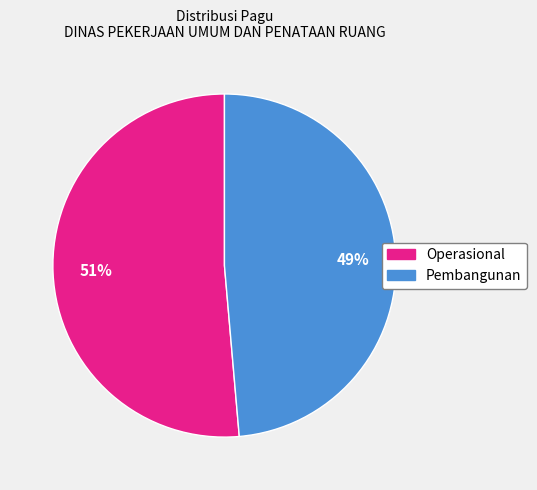

Is there a majority slice in this chart?

Yes